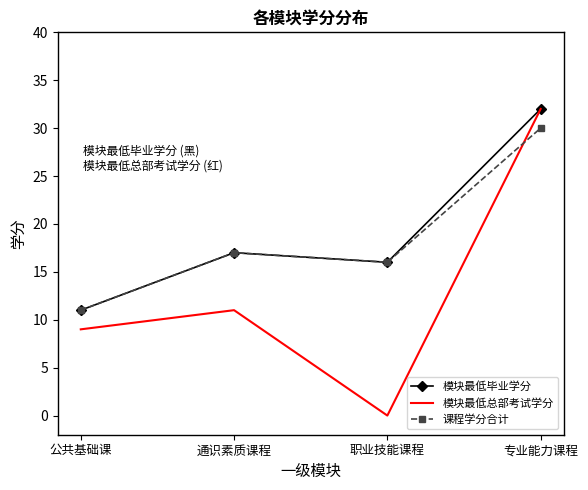

At which category does the chart reach its minimum across all series?

职业技能课程